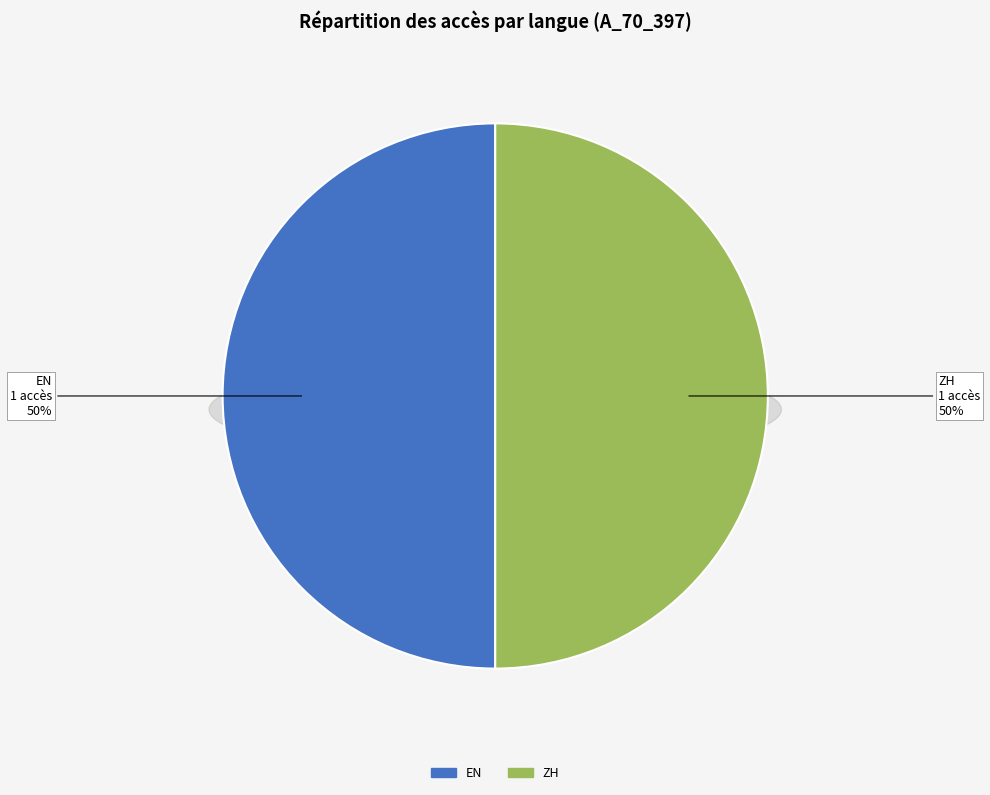

Is there a majority slice in this chart?

No